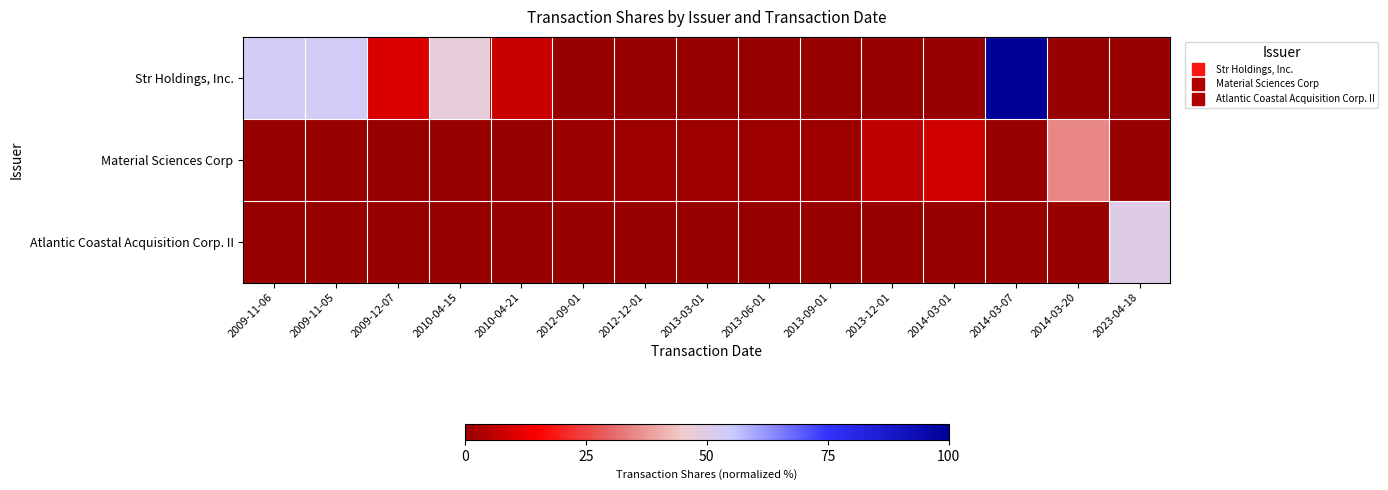

What is the spread (max minus min) of values at 2009-11-05?

53.1